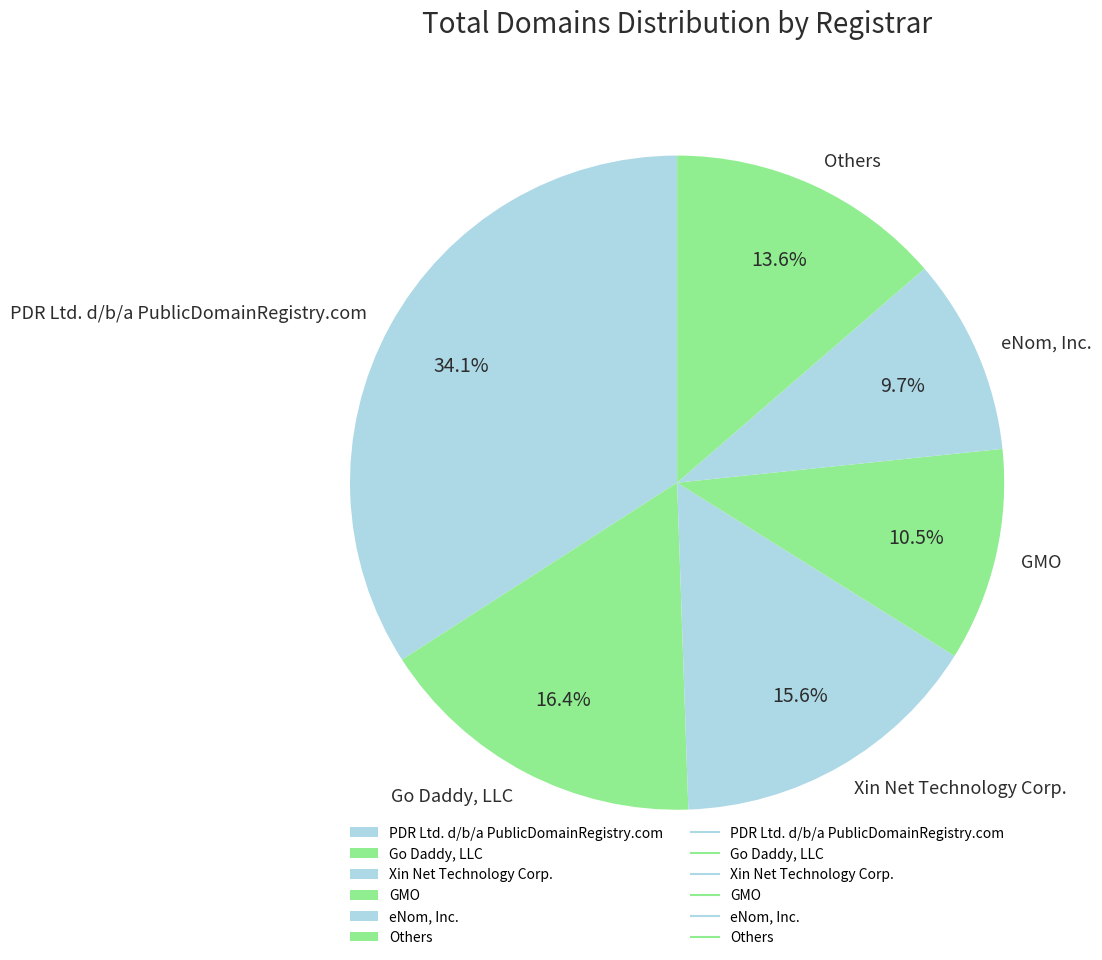

Which slice is the largest?

PDR Ltd. d/b/a PublicDomainRegistry.com